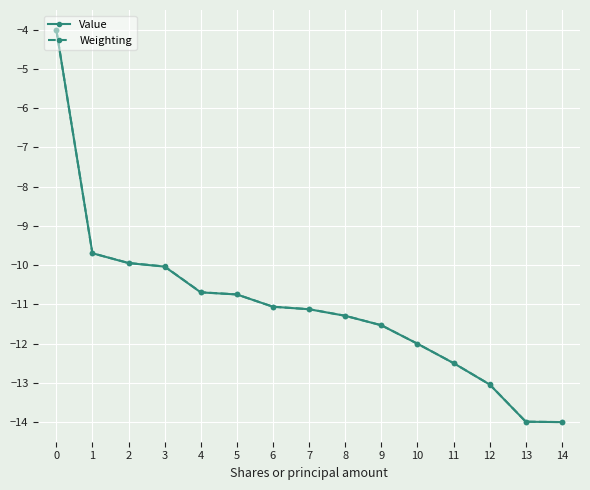

Is it true that Value equals -2.8 at 0?

False